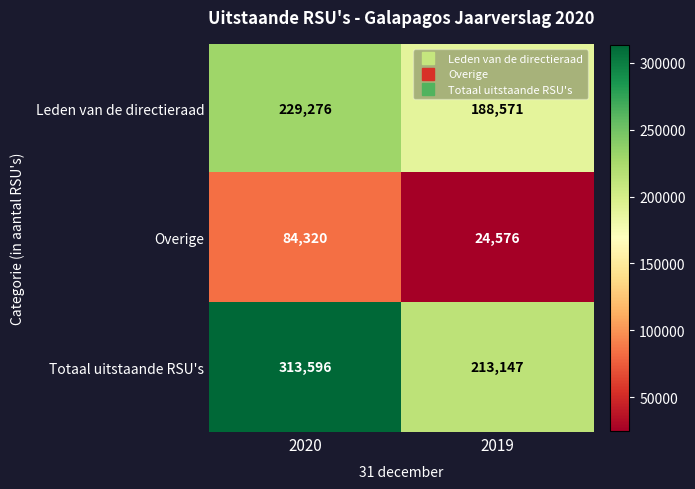

The value of Totaal uitstaande RSU's at 2020 is 313596. True or false?

True